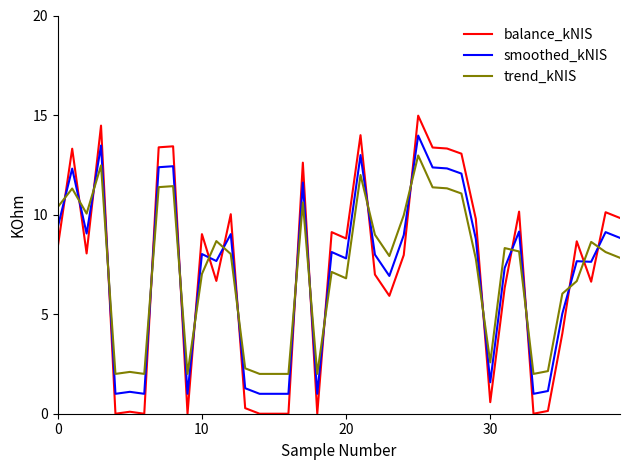

How many lines are shown in the chart?

3